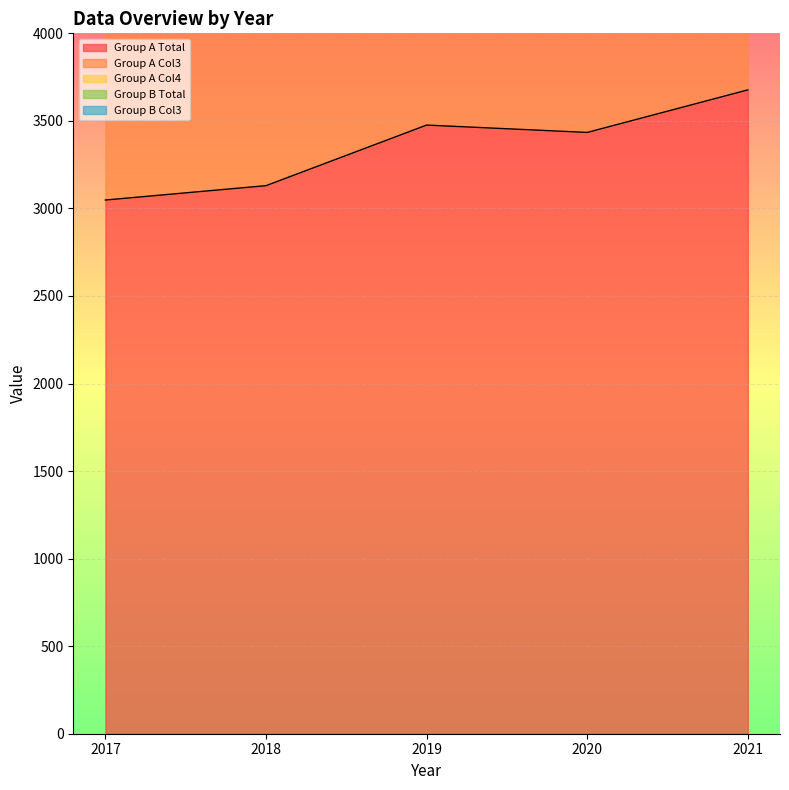

What is the greatest value displayed?

3677